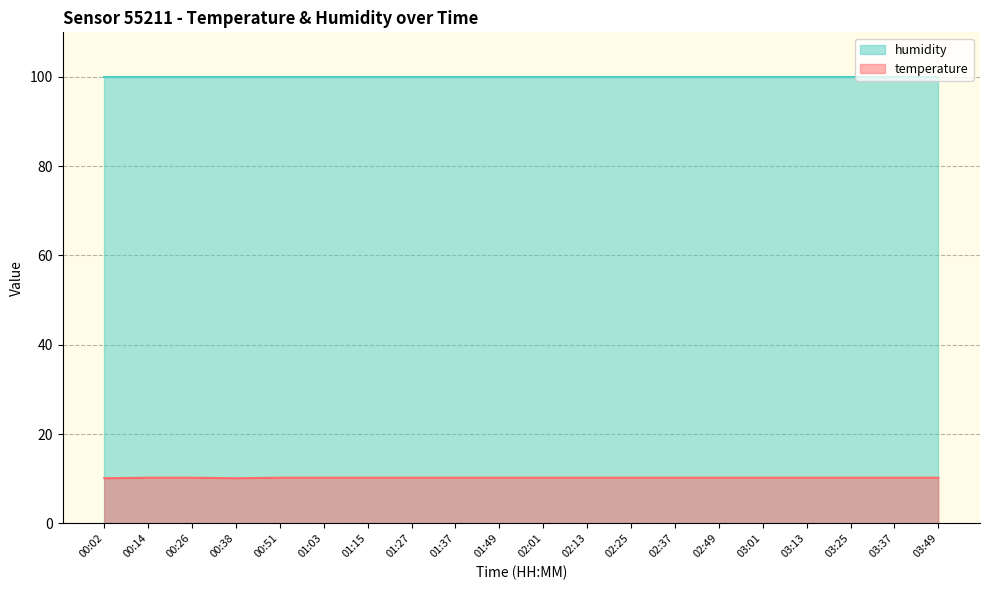

True or false: the data shows 7.1 at 02:25.

False